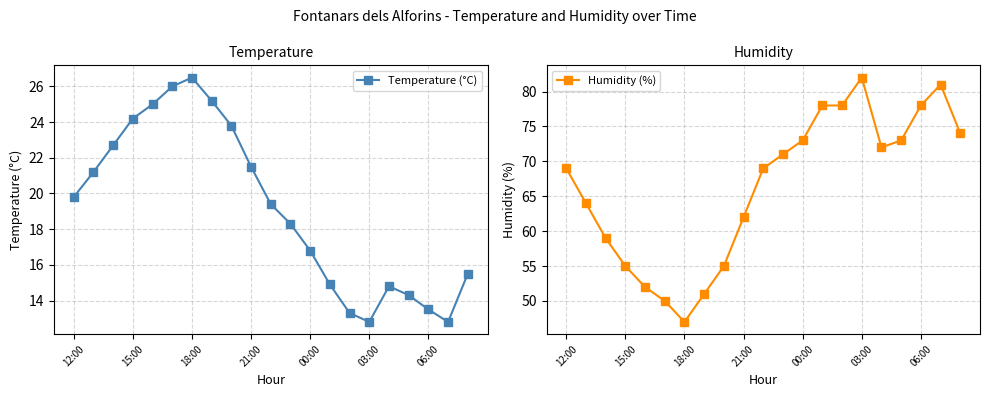

Reading right to left, transcribe all the data shown in this chart.

Temperature (°C): 15.5	12.8	13.5	14.3	14.8	12.8	13.3	14.9	16.8	18.3	19.4	21.5	23.8	25.2	26.5	26.0	25.0	24.2	22.7	21.2	19.8
Humidity (%): 74.0	81.0	78.0	73.0	72.0	82.0	78.0	78.0	73.0	71.0	69.0	62.0	55.0	51.0	47.0	50.0	52.0	55.0	59.0	64.0	69.0